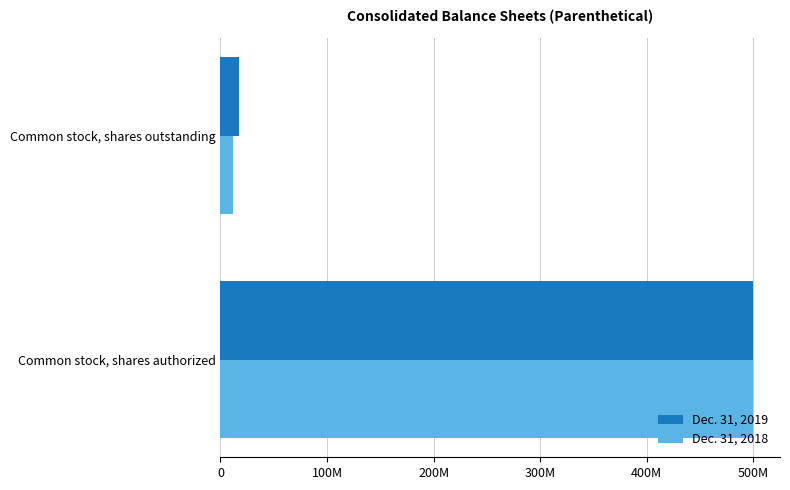

What are all the series names shown in the legend?

Dec. 31, 2019, Dec. 31, 2018